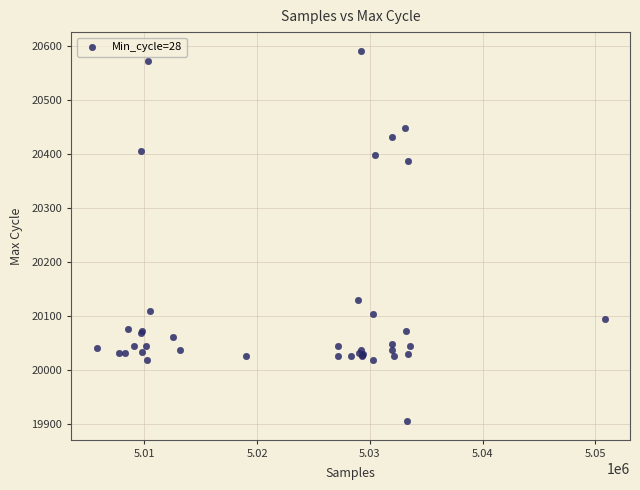

What Y value in the scatter plot is closest to 20248?

20129